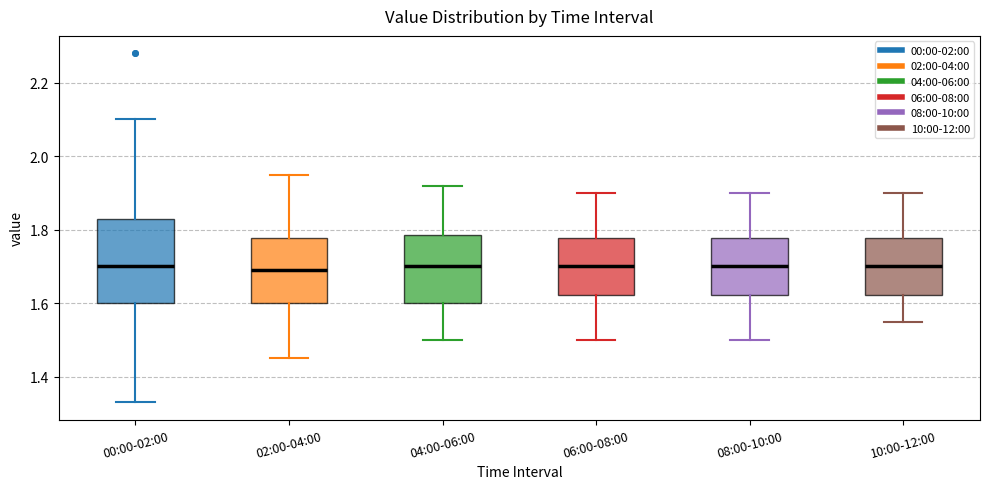

Where does the lower whisker of the box for 08:00-10:00 end on the y-axis? The values are not printed on the chart, so give them approximately, as read against the axis.

1.50